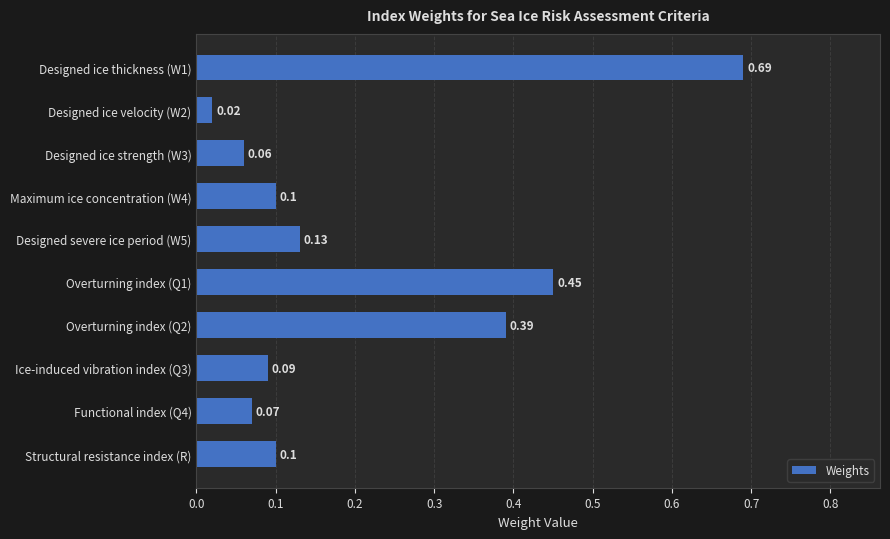

Which has a higher value, Functional index (Q4) or Ice-induced vibration index (Q3)?

Ice-induced vibration index (Q3)